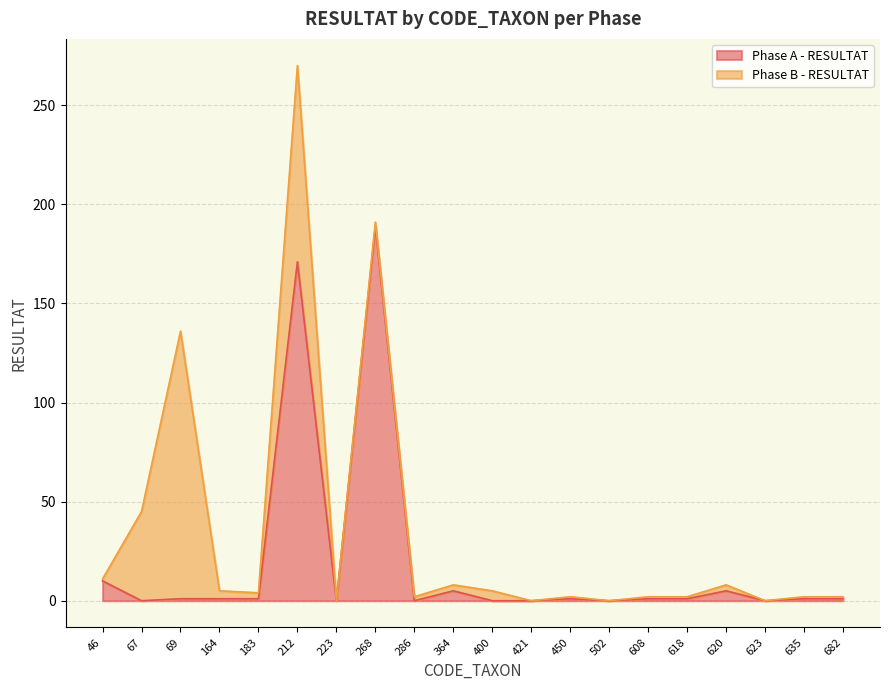

The chart shows a value of 2 at 450. True or false?

False